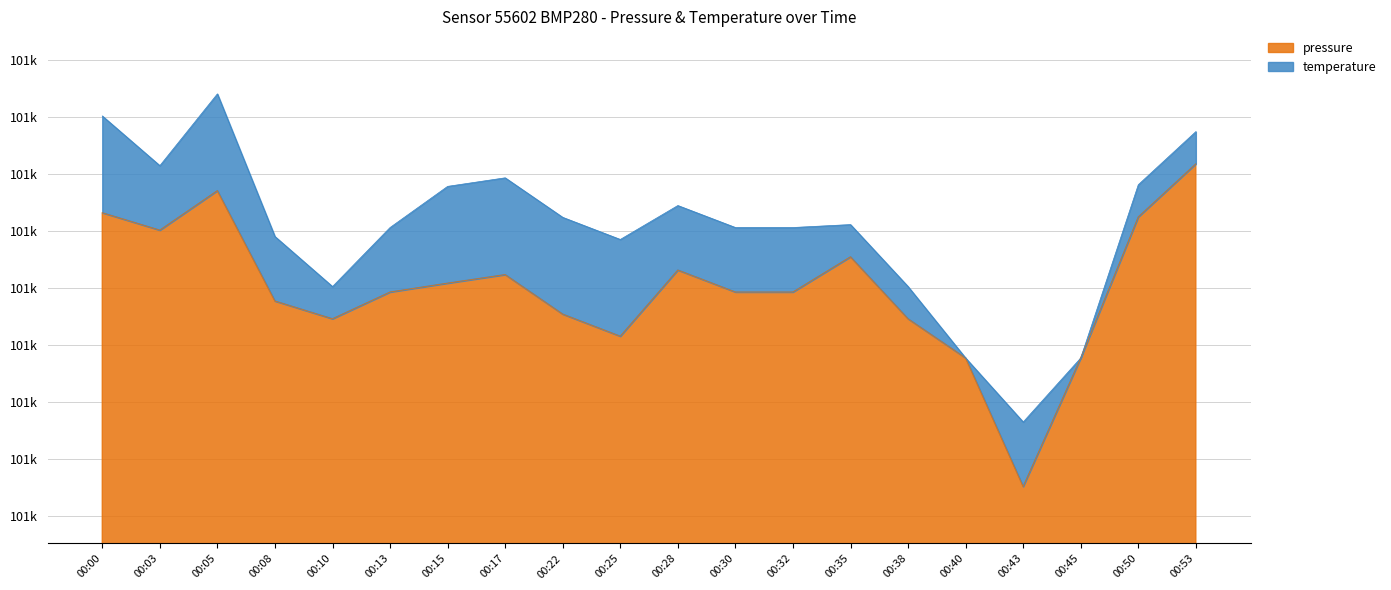

Does the chart have visible grid lines?

Yes